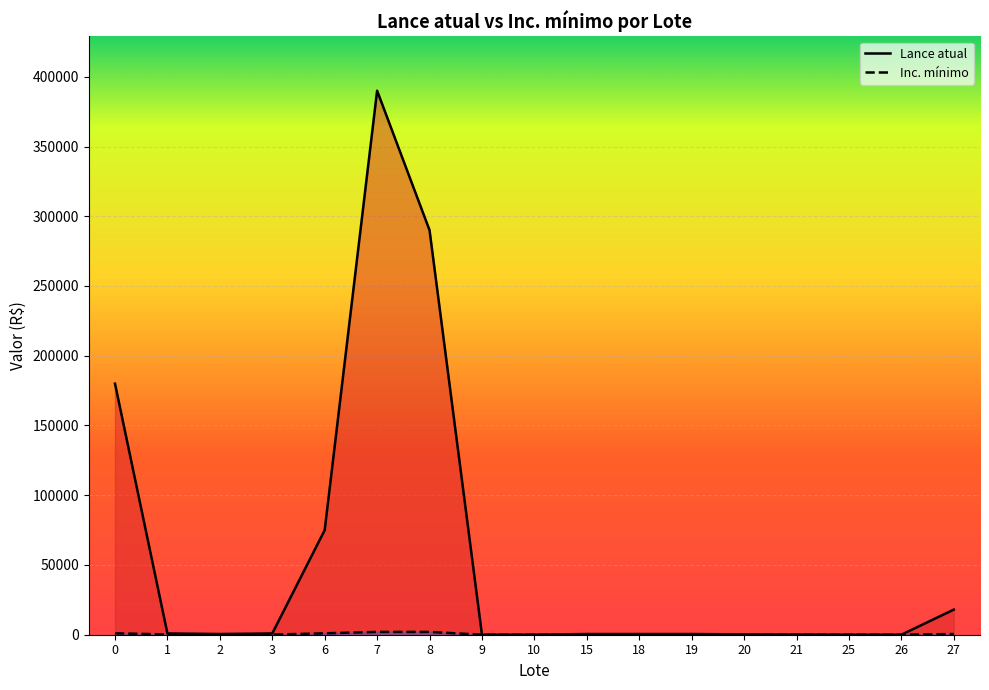

Which series has the largest total across all categories?

Lance atual